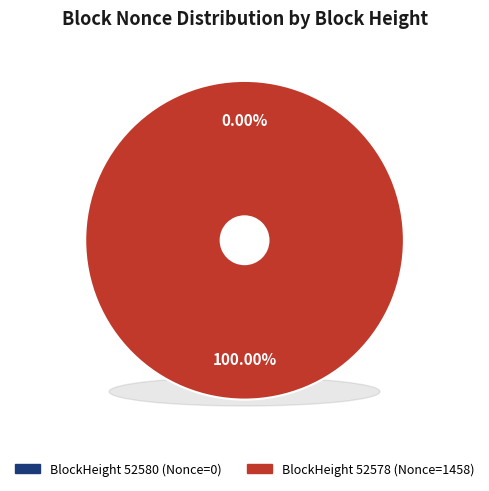

Does 52578 represent more than half of the total?

Yes